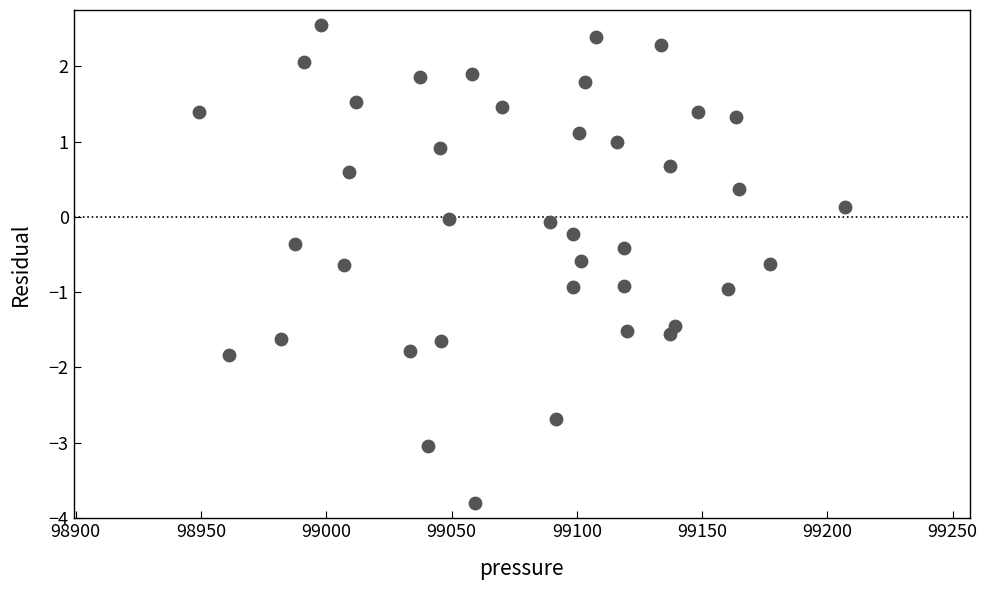

What is the range of Y values (max minus min)?

6.4